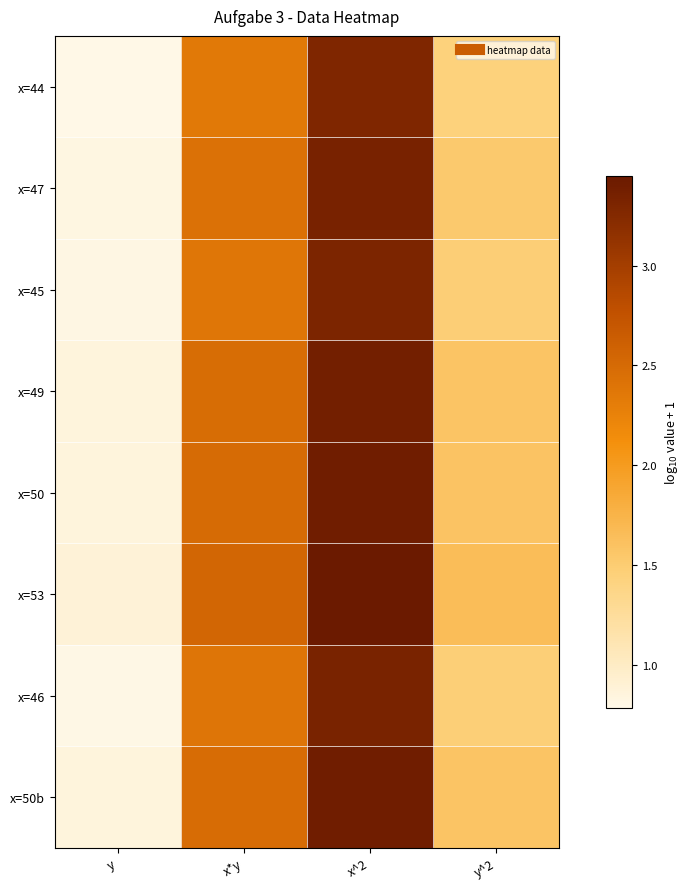

Reading left to right, transcribe all the data shown in this chart.

x=44: y=0.8	x*y=2.4	x^2=3.3	y^2=1.4
x=47: y=0.8	x*y=2.4	x^2=3.3	y^2=1.5
x=45: y=0.8	x*y=2.4	x^2=3.3	y^2=1.5
x=49: y=0.9	x*y=2.5	x^2=3.4	y^2=1.6
x=50: y=0.9	x*y=2.5	x^2=3.4	y^2=1.6
x=53: y=0.9	x*y=2.5	x^2=3.4	y^2=1.6
x=46: y=0.8	x*y=2.4	x^2=3.3	y^2=1.5
x=50b: y=0.9	x*y=2.5	x^2=3.4	y^2=1.6